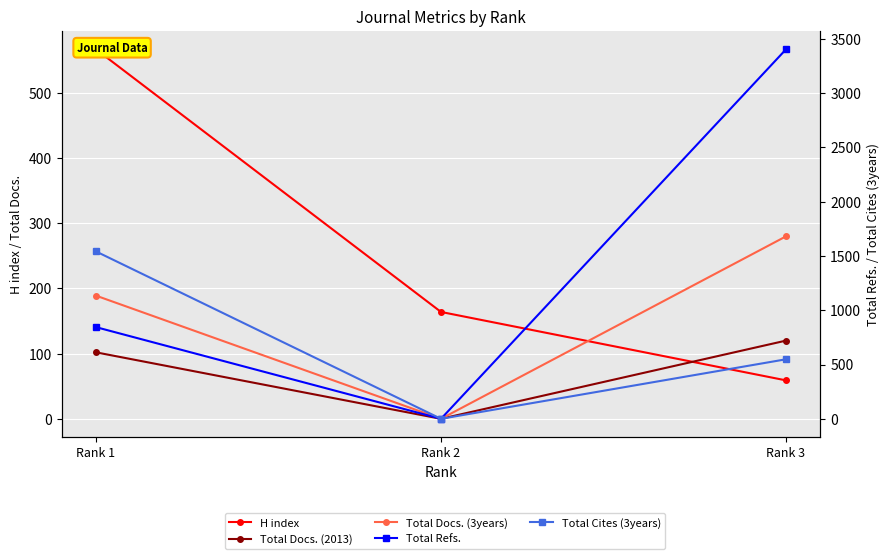

Is it true that H index equals 107 at Rank 2?

False